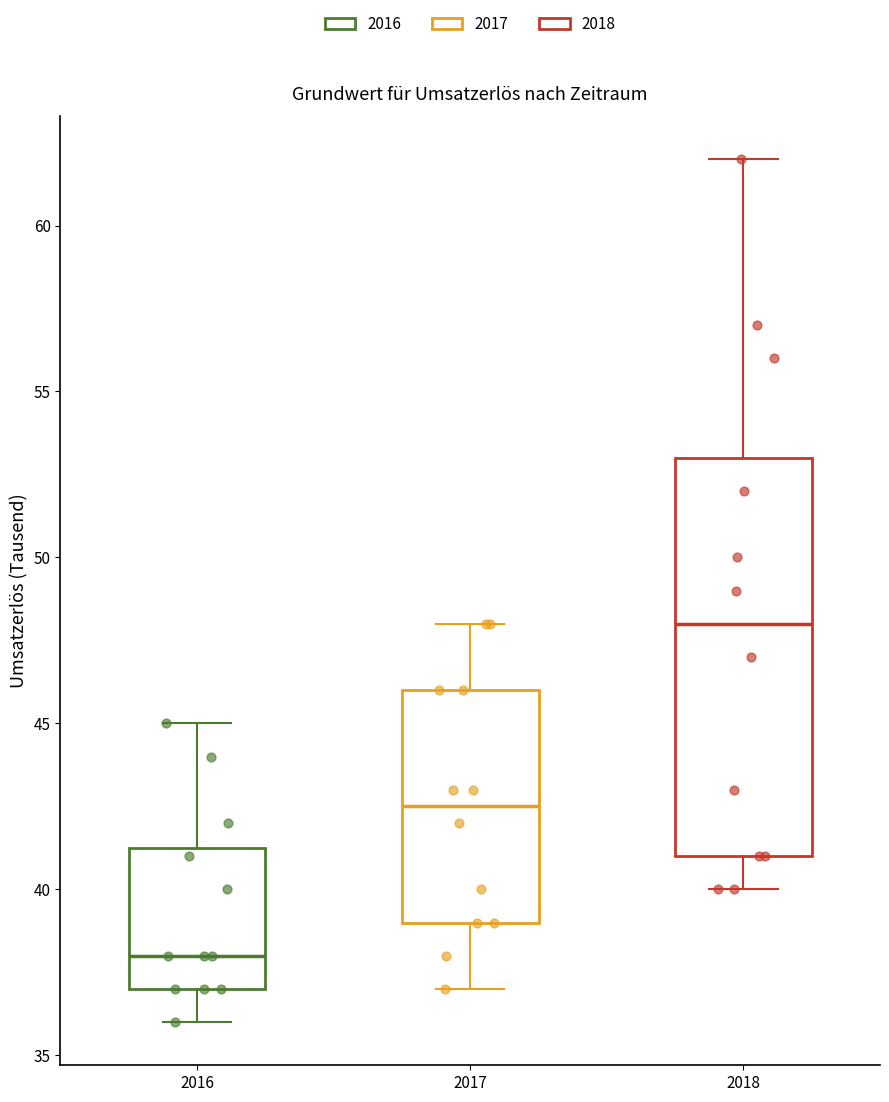

Reading left to right, read every box against the y-axis: the position of its median line, the range the box covers, and the ends of its whiskers. The values are not printed on the chart, so give them approximately, as read against the axis.

2016: median 38.0, box 37.0 to 41.5, whiskers 36.0 to 45.0
2017: median 42.5, box 39.0 to 46.0, whiskers 37.0 to 48.0
2018: median 48.0, box 41.0 to 53.0, whiskers 40.0 to 62.0